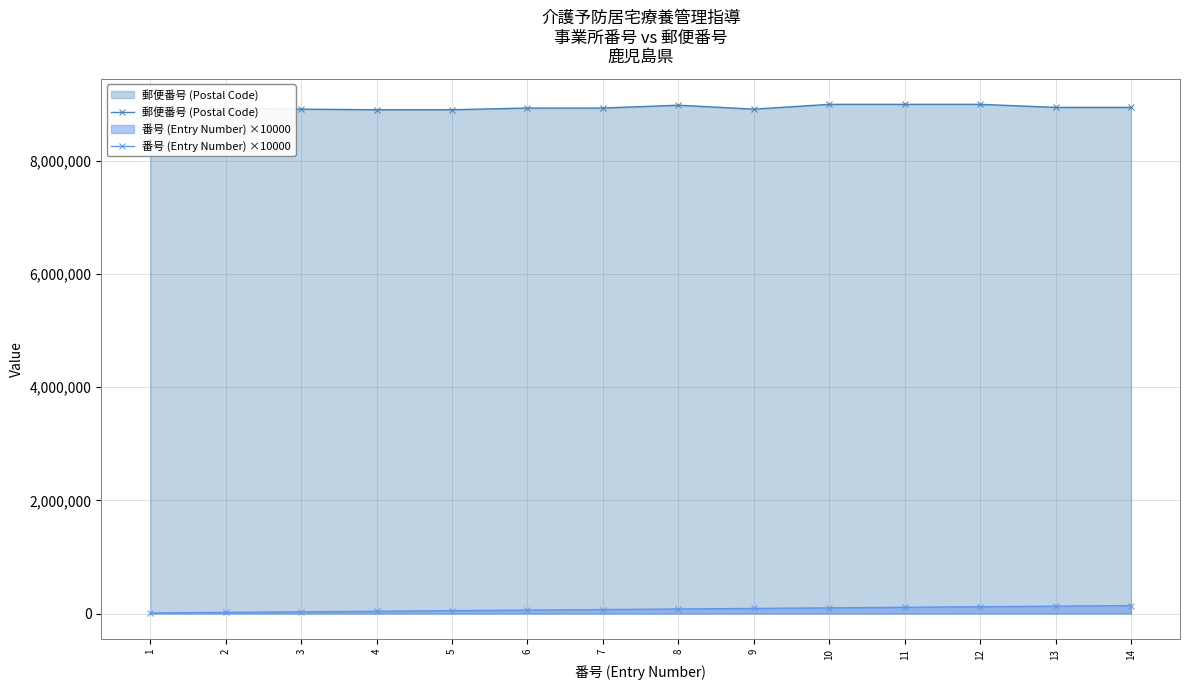

Rank the categories by 郵便番号 (Postal Code) value from highest to lowest.

12, 10, 11, 8, 14, 13, 7, 6, 2, 9, 3, 4, 5, 1